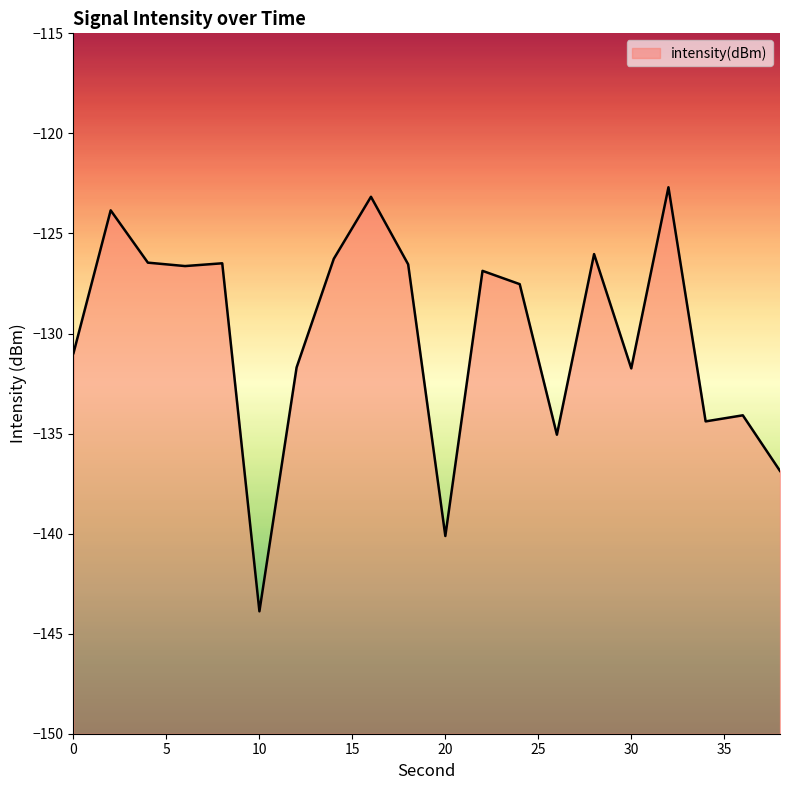

Between 18 and 34, which is larger?

18